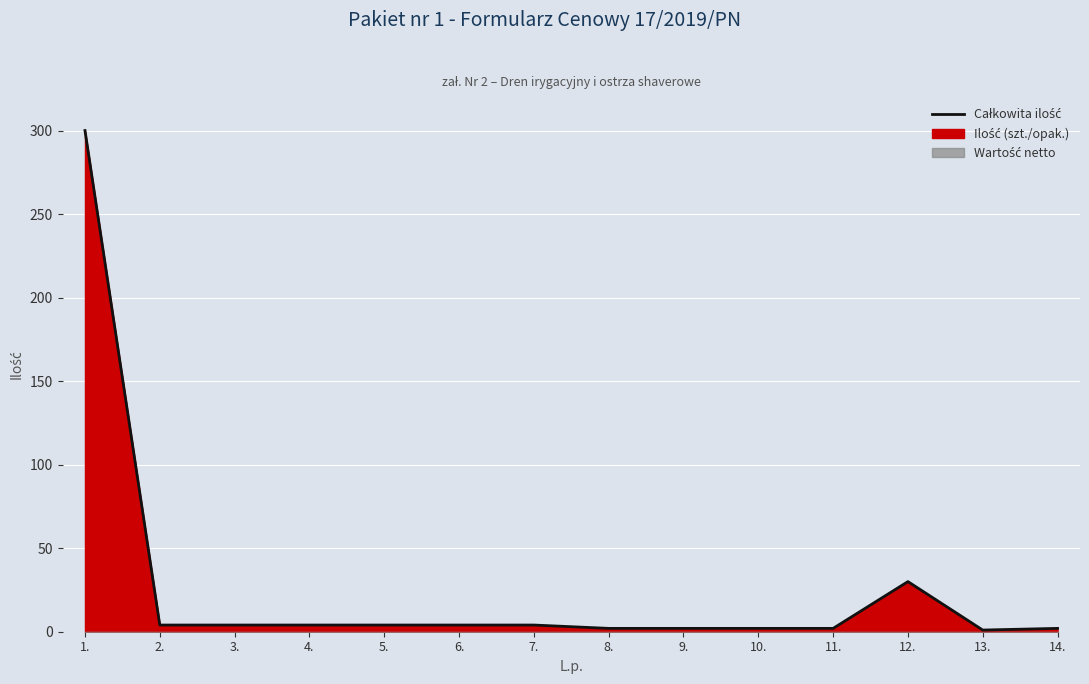

At which label is the value closest to 150?

12.